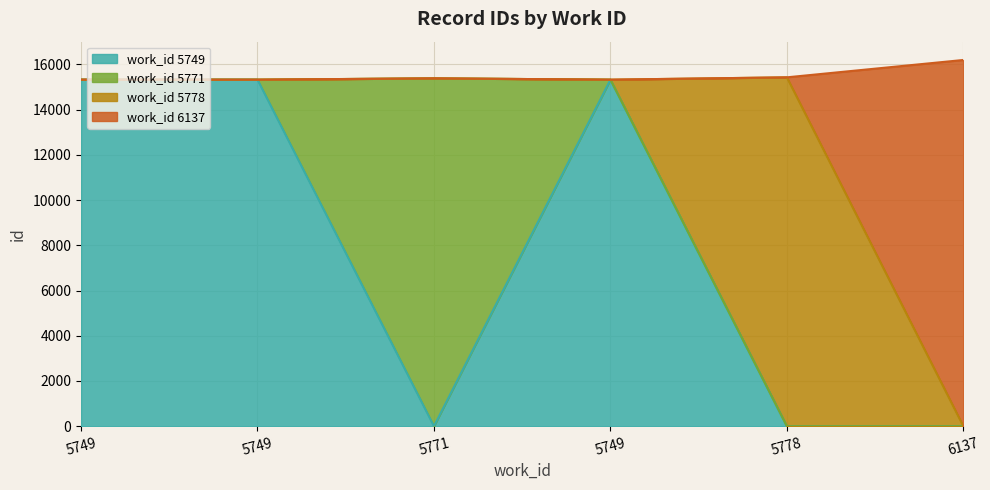

Read the value at 5771.

15378